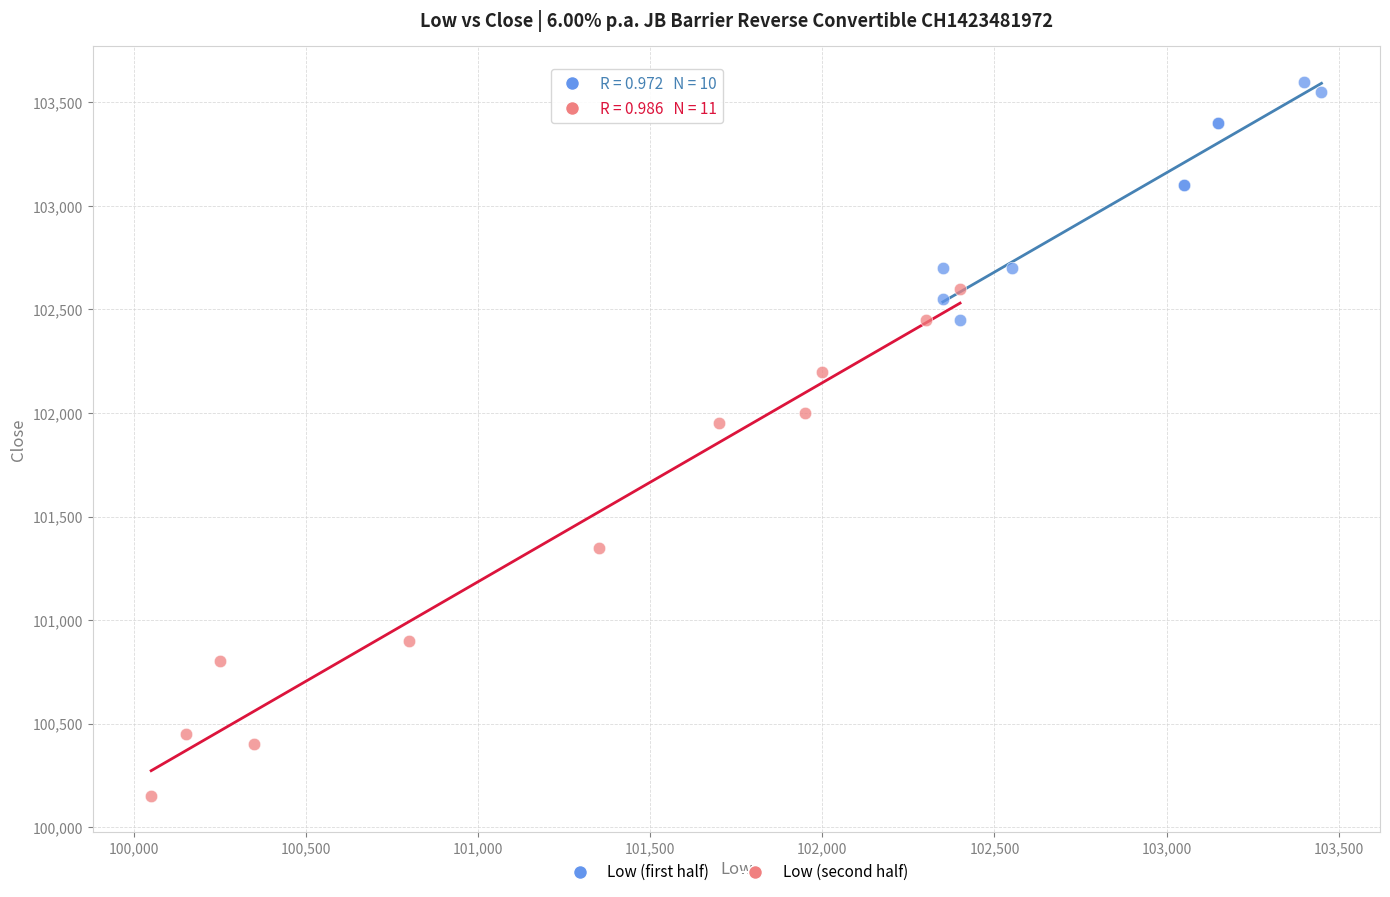

Which series has the largest Y range (max minus min)?

Low (second half)